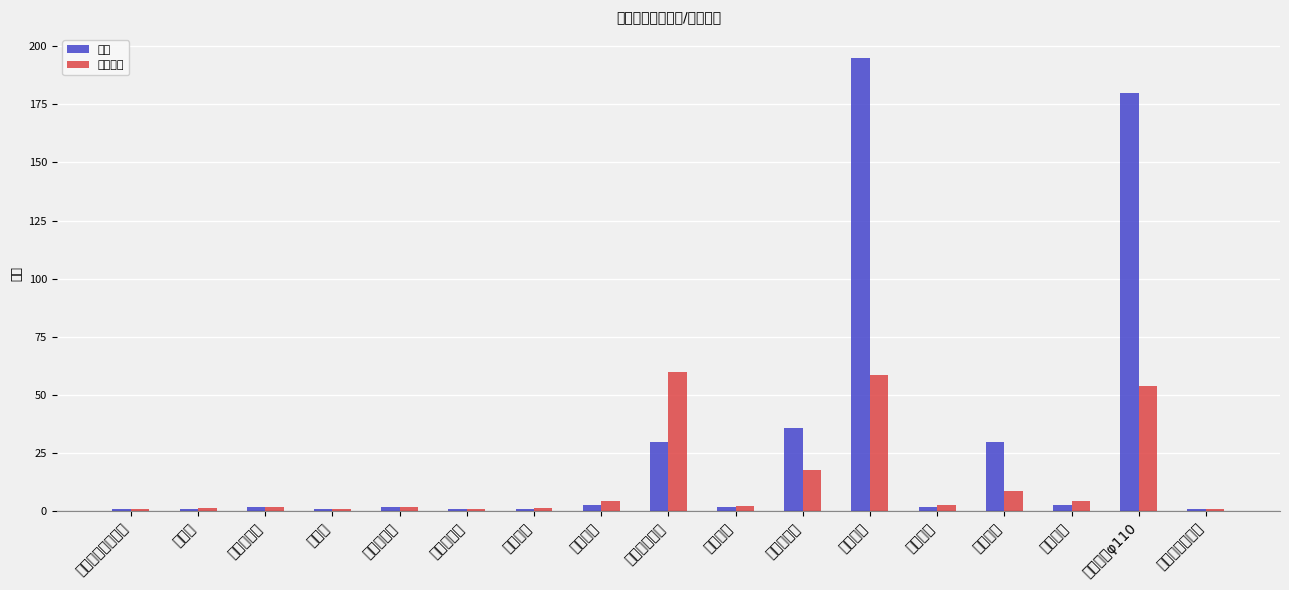

The 数量 series shows 60.0 at 出水管道φ110. True or false?

False